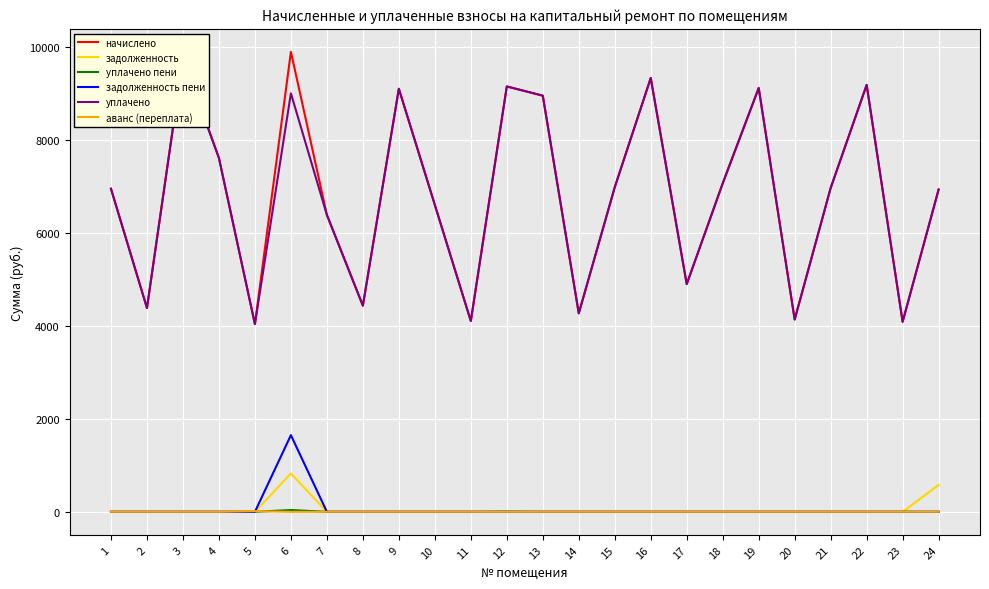

True or false: уплачено has a value of 9753.8 at 3.

True